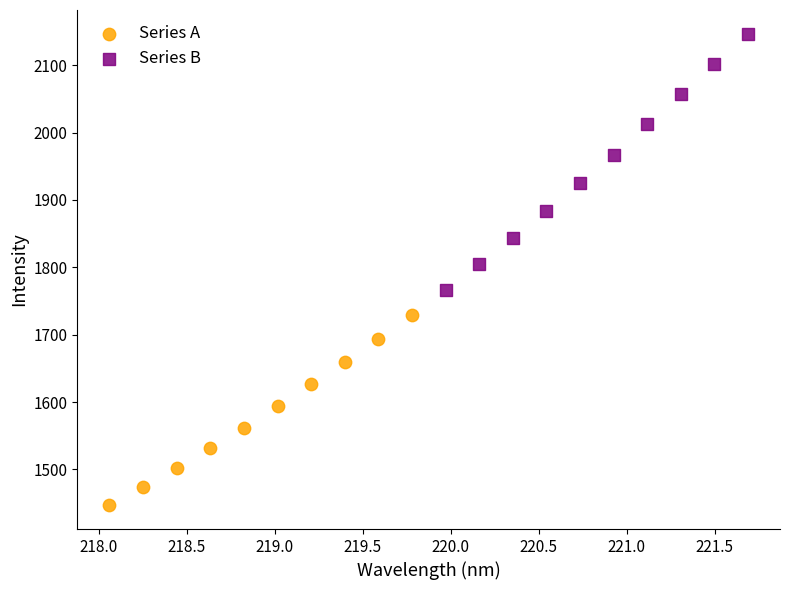

Which series reaches the minimum Y coordinate?

Series A